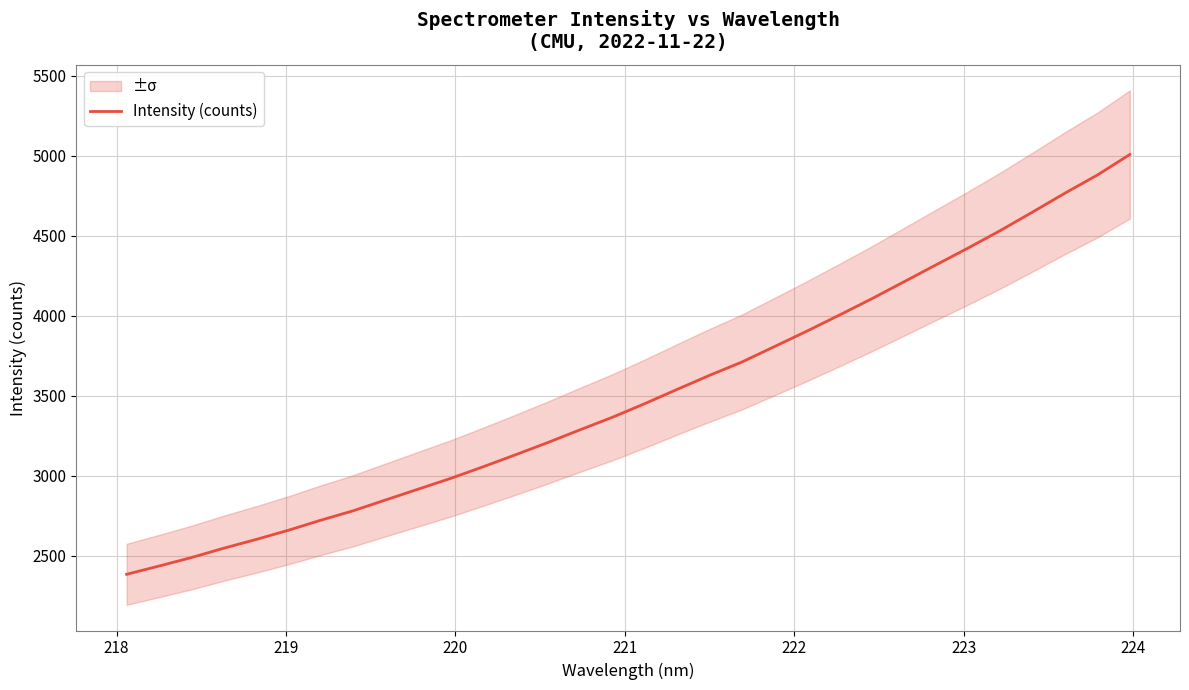

What is the maximum value for Intensity (counts)?

5008.6